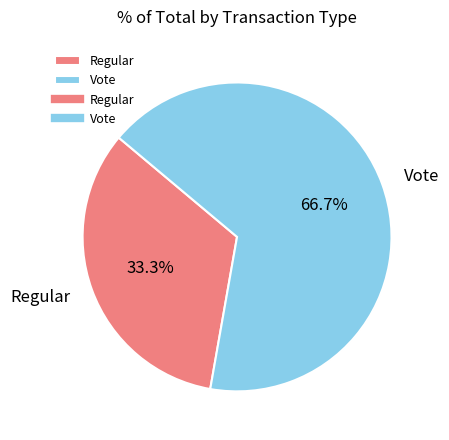

To the nearest percent, what is the difference between the Vote and Regular slice percentages?

33%